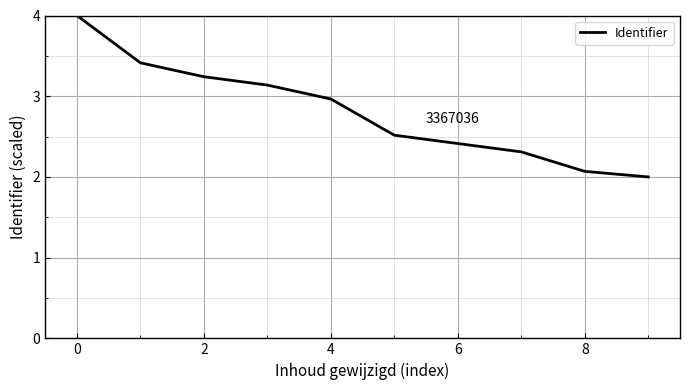

Does the chart display data point markers on the line(s)?

No